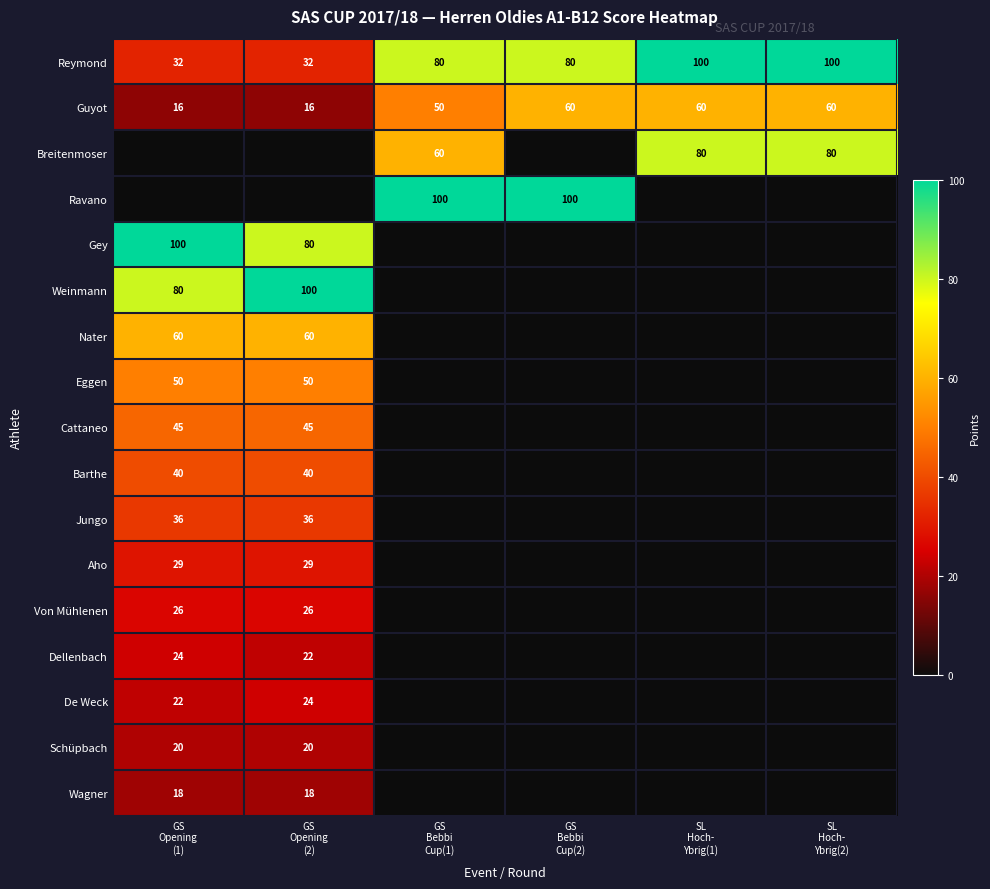

What is the sum of all Reymond values?

424